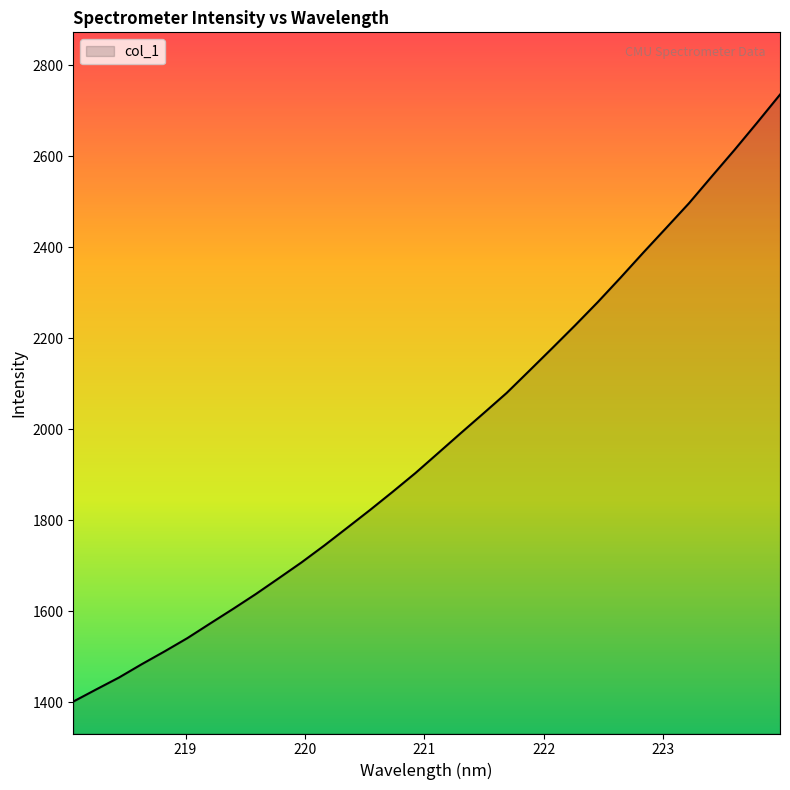

What is the difference between the maximum and minimum values?

1333.4